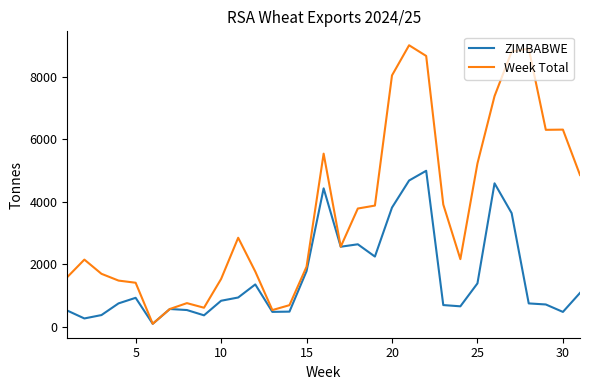

What is the maximum value shown in the chart?

9012